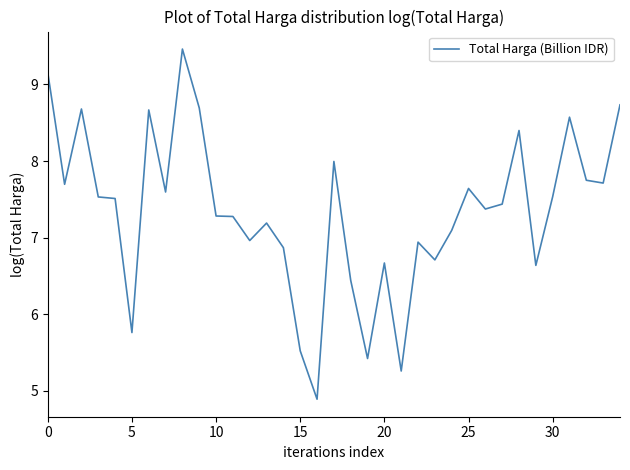

What is the average value?

7.3